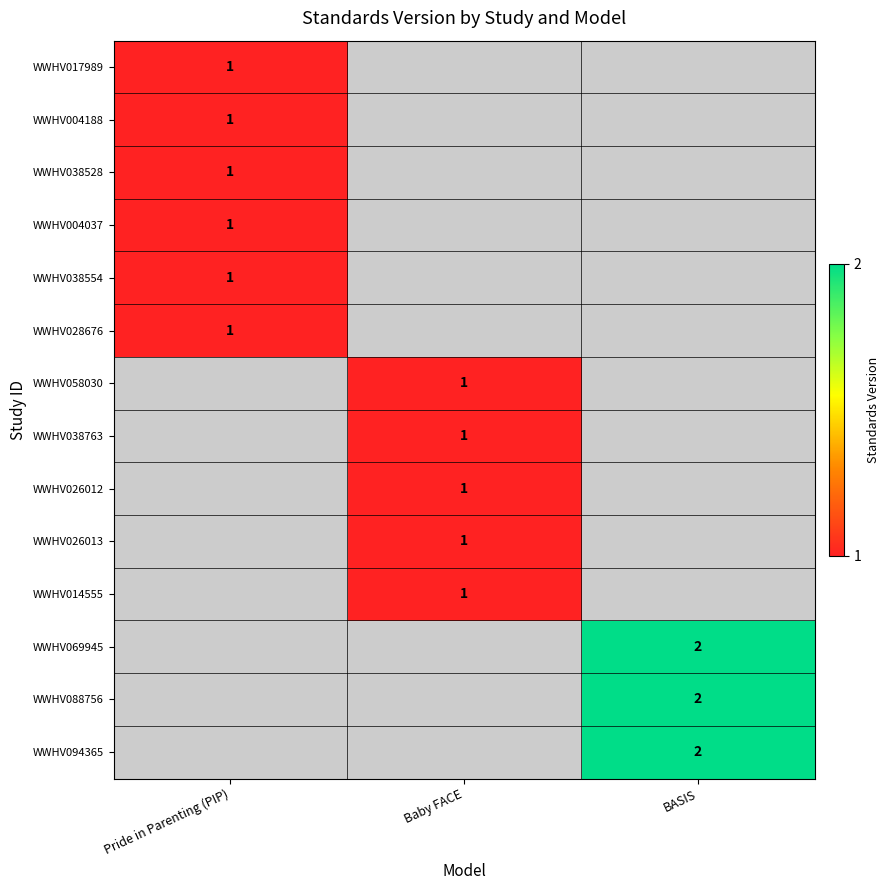

True or false: WWHV026013 has a value of 1 at Baby FACE.

True